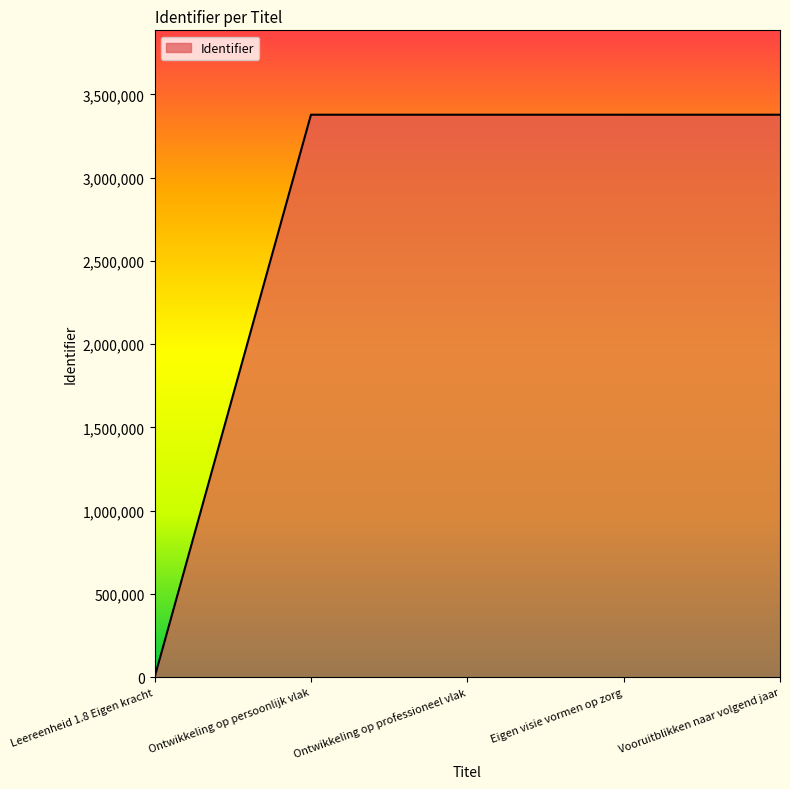

What is the sum of all values?

13513563